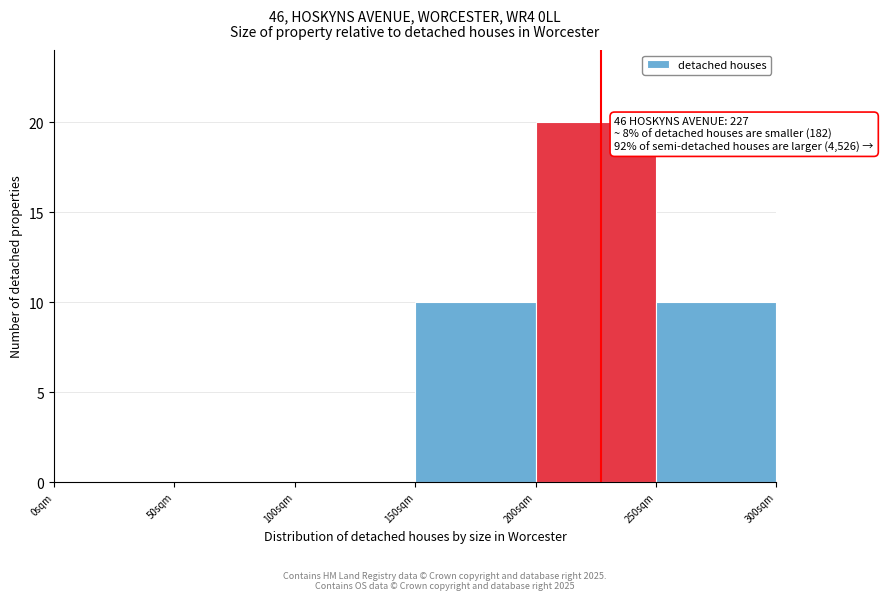

Which range on the x-axis has the tallest bar?

200 to 250